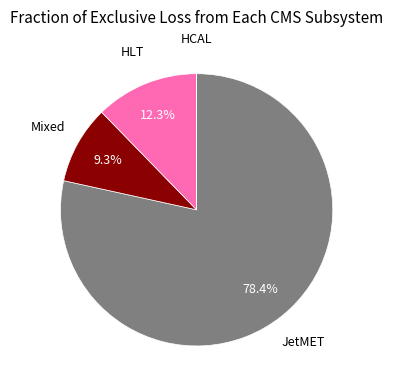

Does any single category account for the majority?

Yes